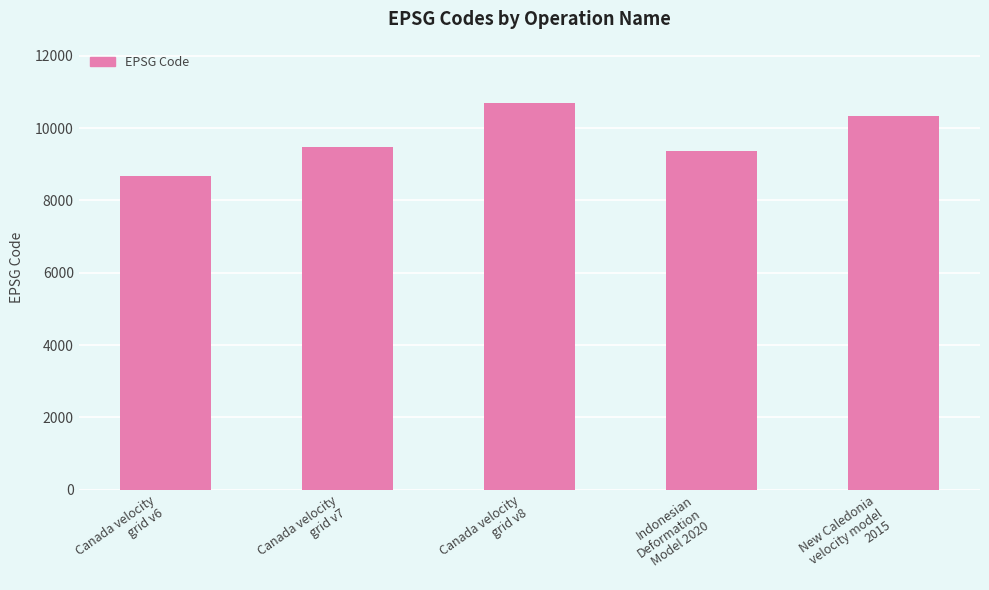

What is the change in value from Canada velocity
grid v6 to Canada velocity
grid v8?

+2031